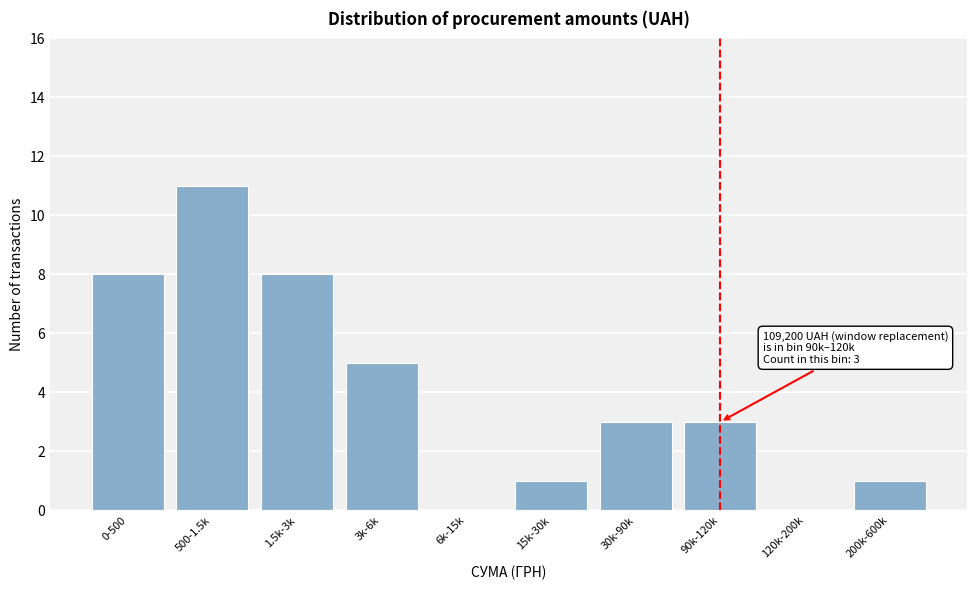

Reading left to right, what are all the values shown in this chart?

0-500=8	500-1.5k=11	1.5k-3k=8	3k-6k=5	6k-15k=0	15k-30k=1	30k-90k=3	90k-120k=3	120k-200k=0	200k-600k=1